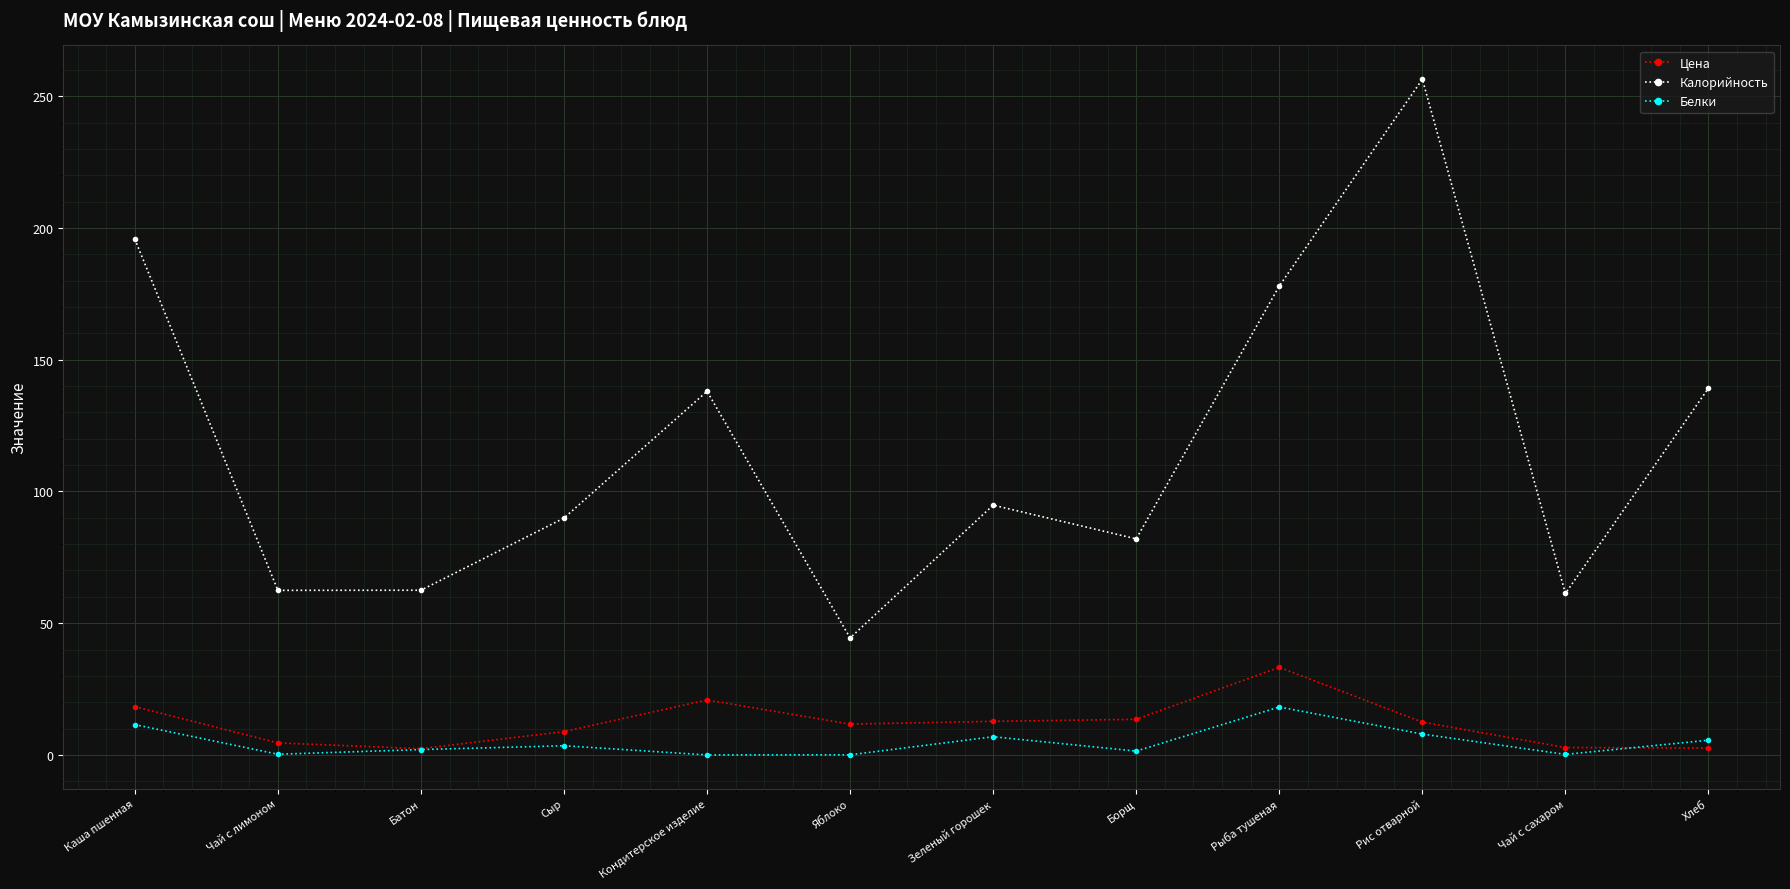

Which series changed the most between Яблоко and Борщ?

Калорийность